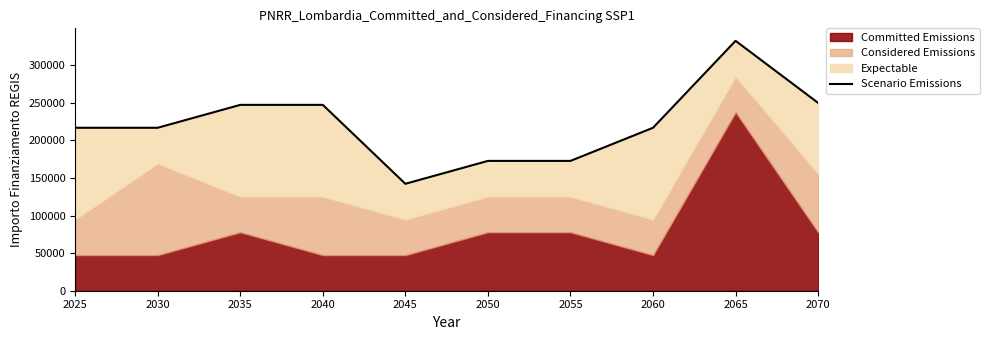

What is the minimum value shown in the chart?

142281